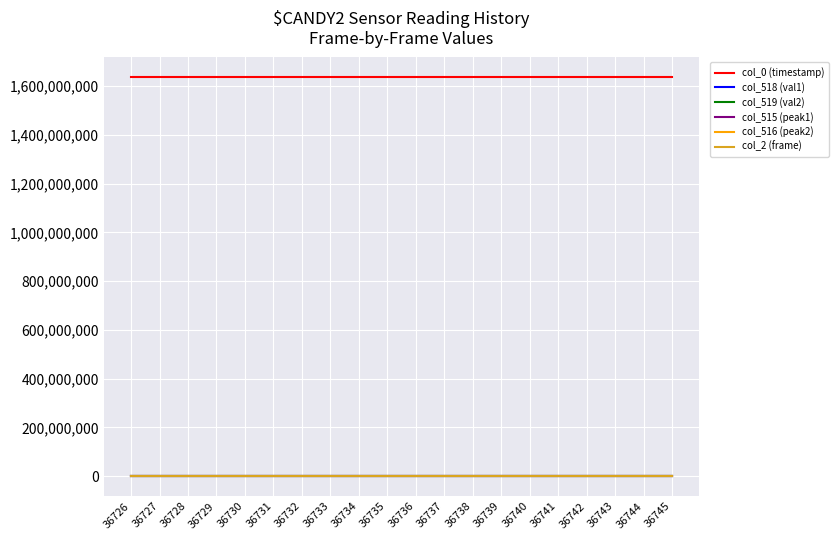

Which series has the largest total across all categories?

col_0 (timestamp)